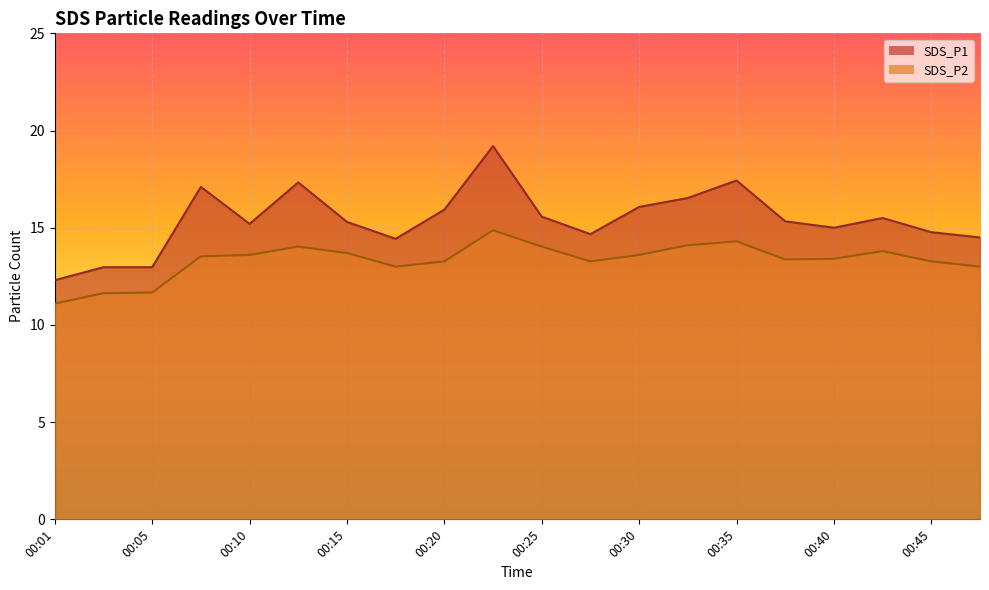

How many values in the SDS_P1 series are below 15?

7